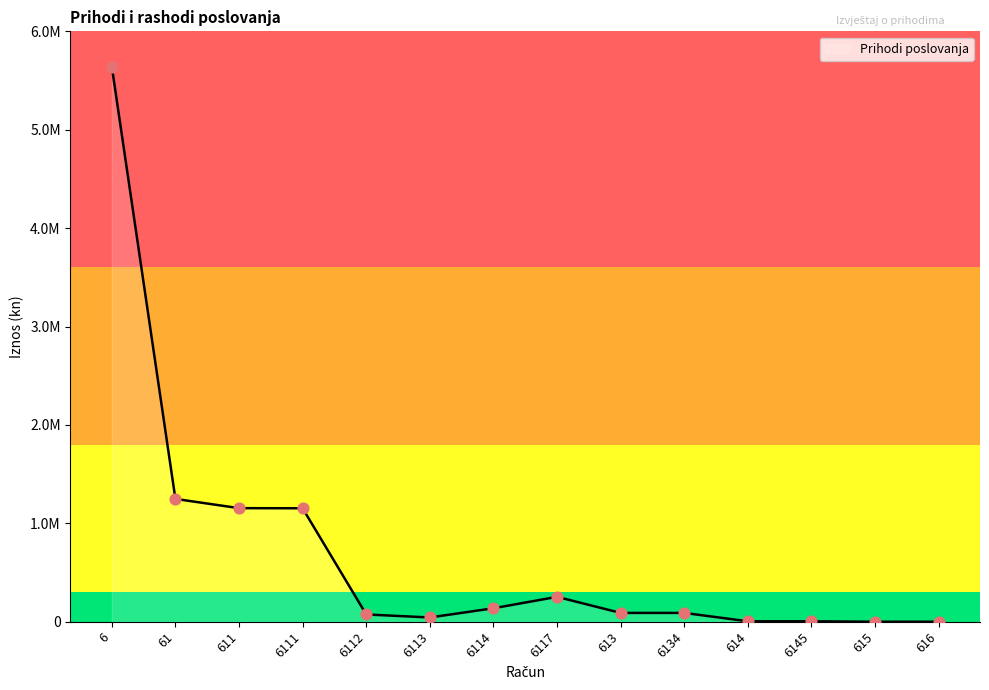

Approximately how many times larger is the value at 61 compared to 6114?

9.1